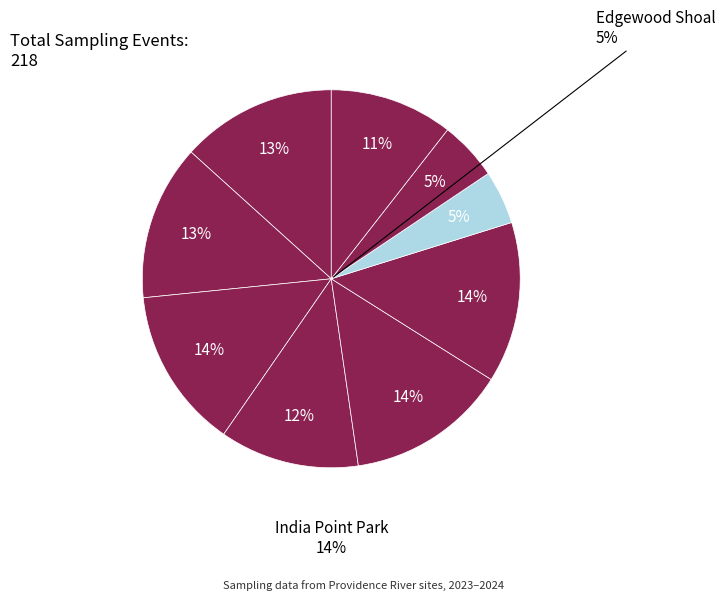

To the nearest percent, what percentage of the pie is Bullock Reach Buoy?

13%